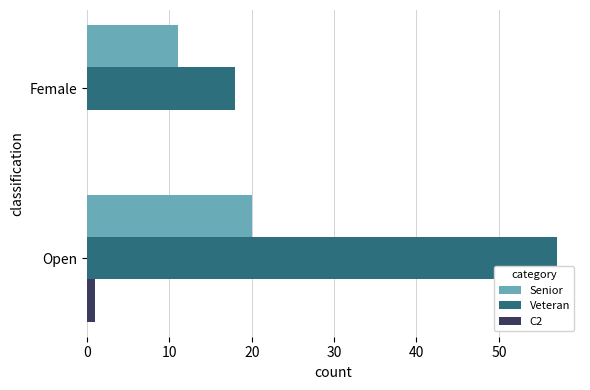

What is the sum of all Veteran values?

75